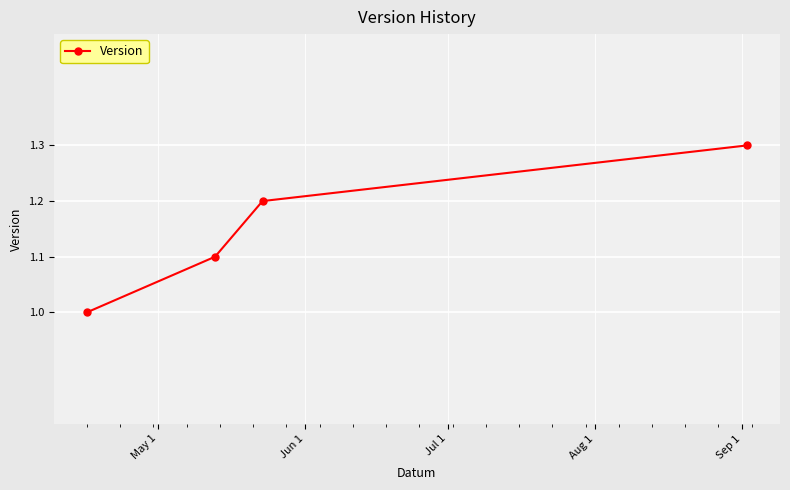

What is the value of the 2nd point from the left?

1.1